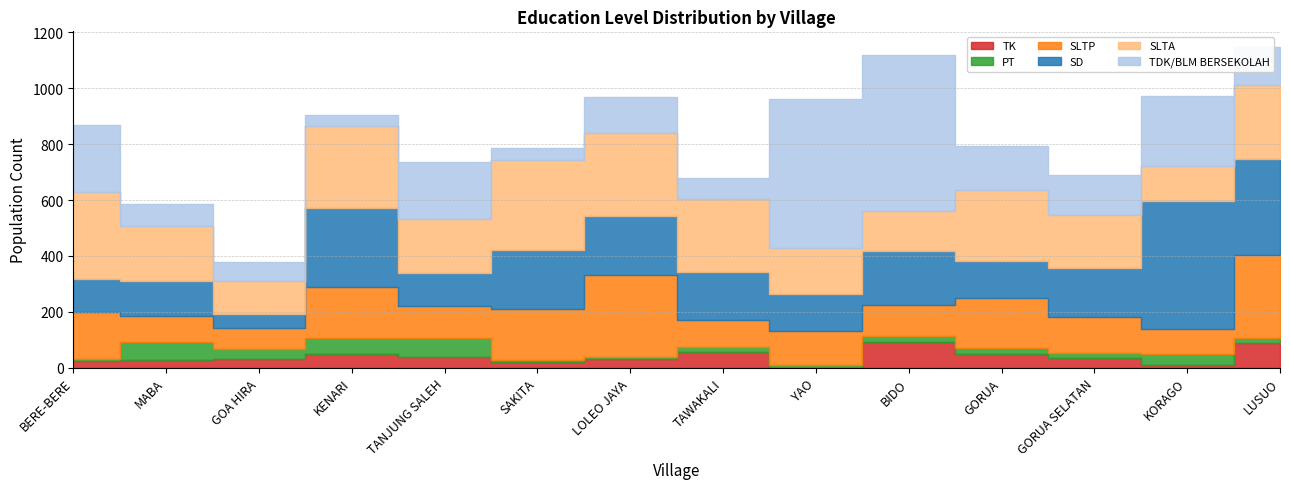

What is the label of the 12th point from the right?

GOA HIRA